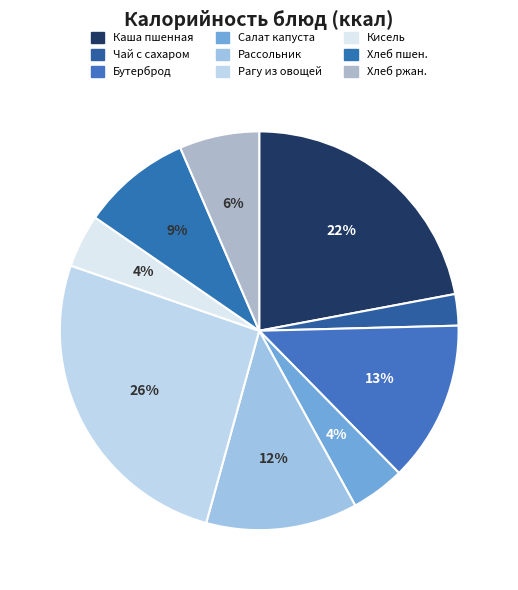

Is there a majority slice in this chart?

No